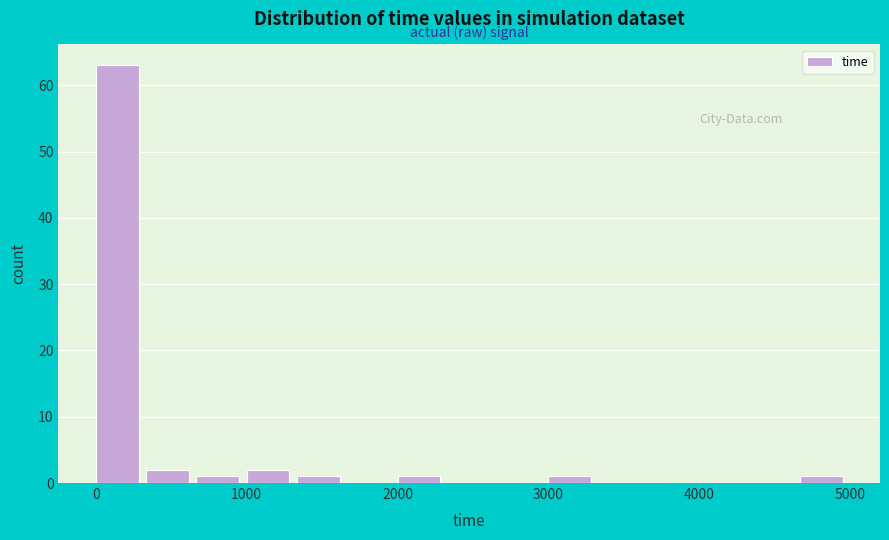

Around what value on the x-axis is the tallest bar? Give the approximate position of its centre, as read against the axis.

100